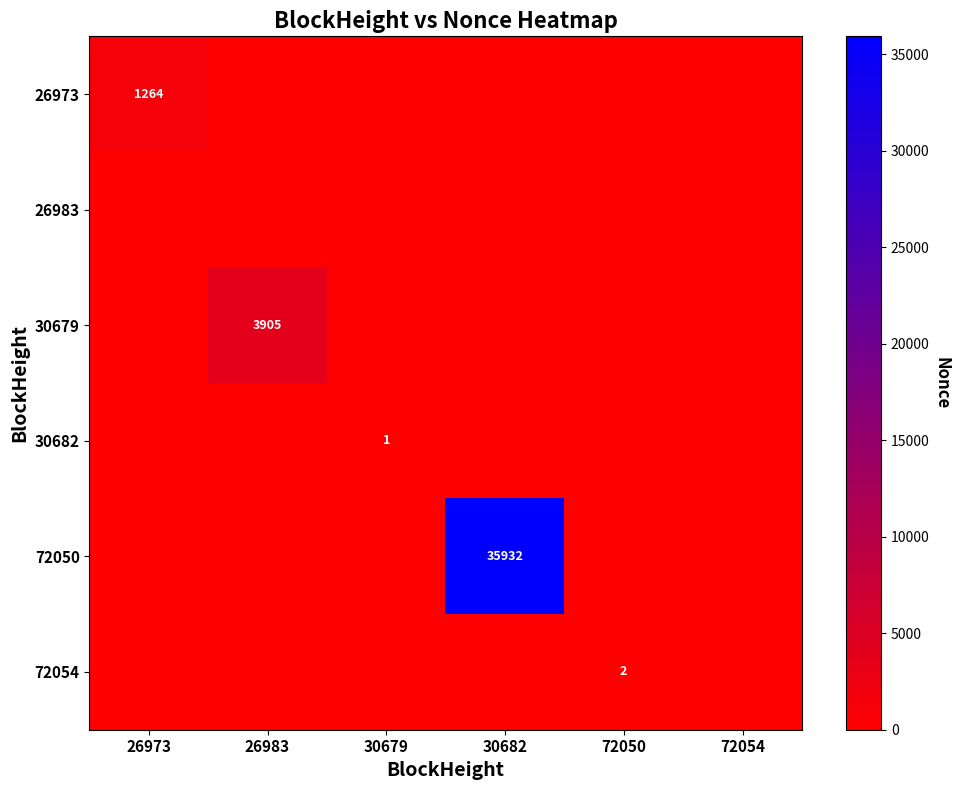

Which series has the largest total across all categories?

72050